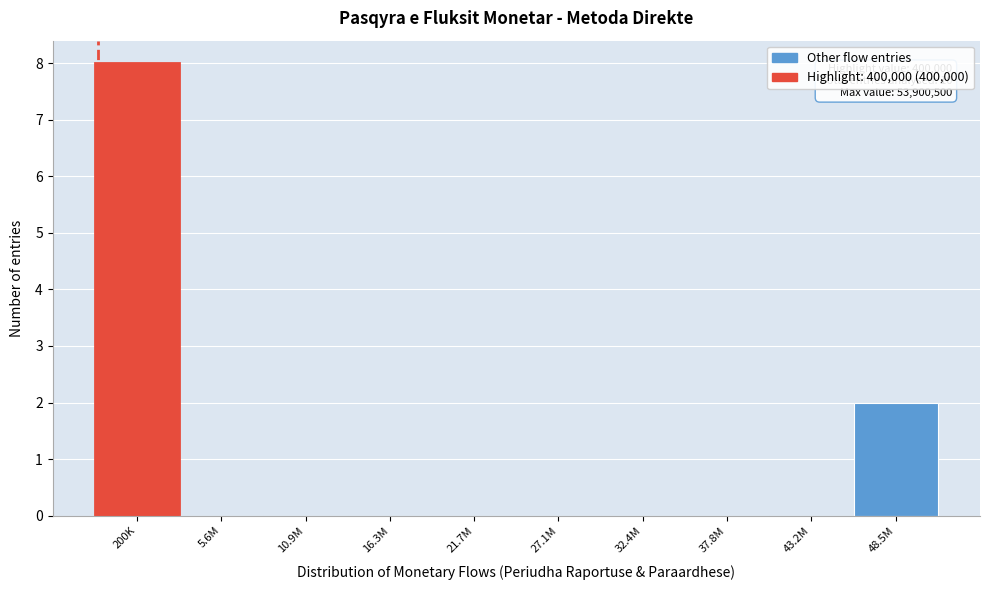

Reading left to right, what are all the values shown in this chart?

200K=8	5.6M=0	10.9M=0	16.3M=0	21.7M=0	27.1M=0	32.4M=0	37.8M=0	43.2M=0	48.5M=2